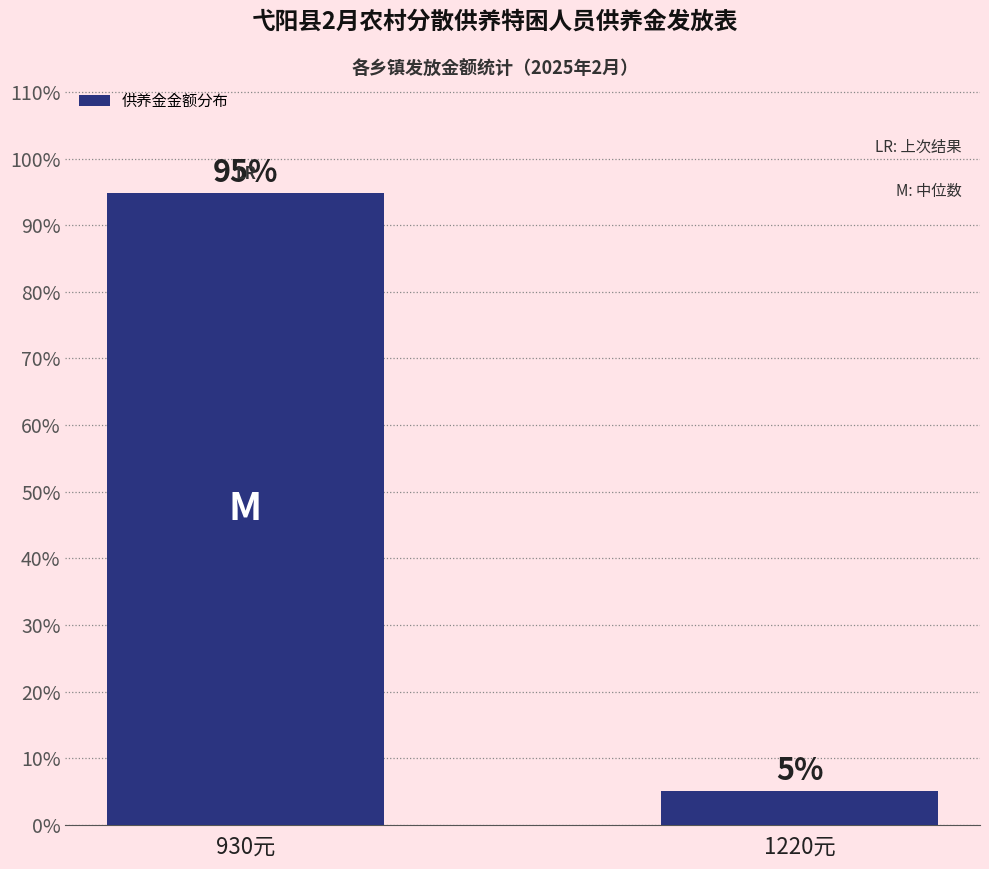

What is the sum of all values?

100.0